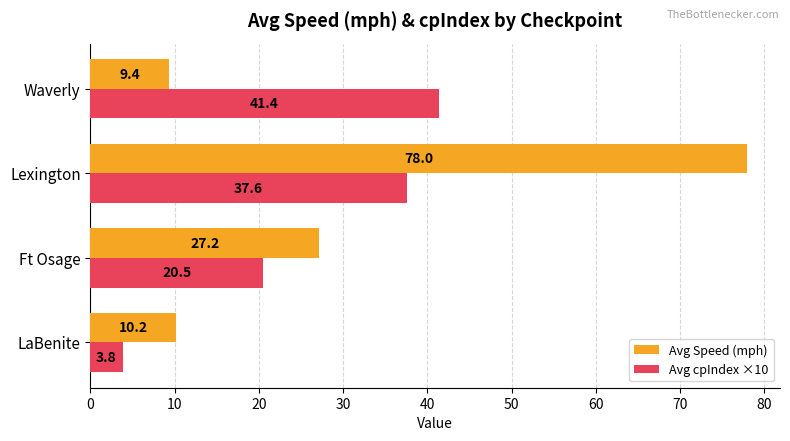

What is the sum of all Avg Speed (mph) values?

124.7